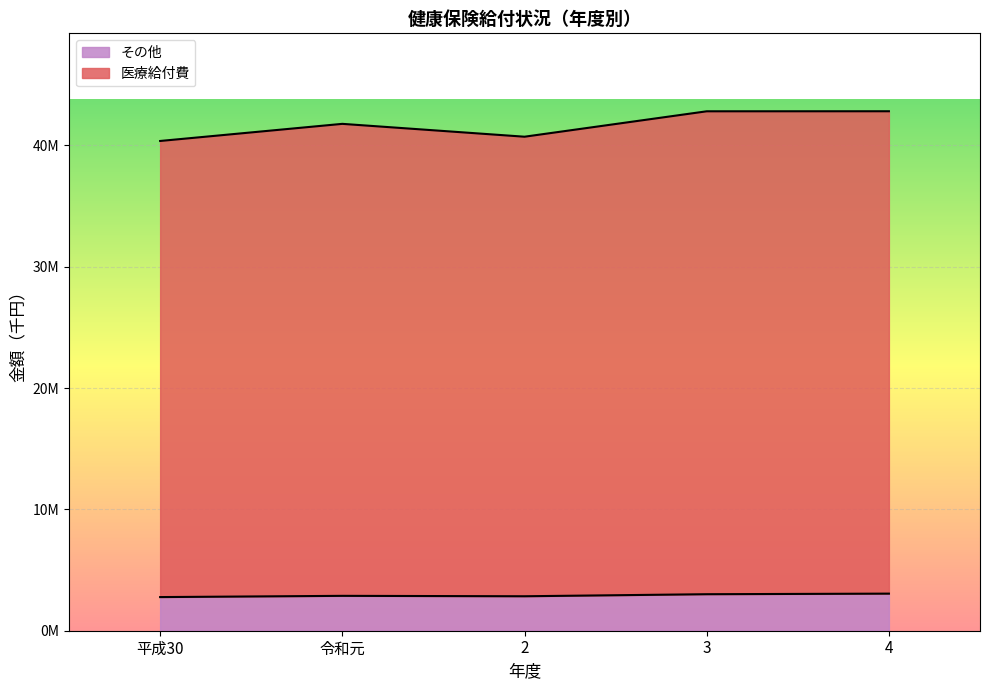

List the series in order of their overall mean, lowest first.

その他, 医療給付費